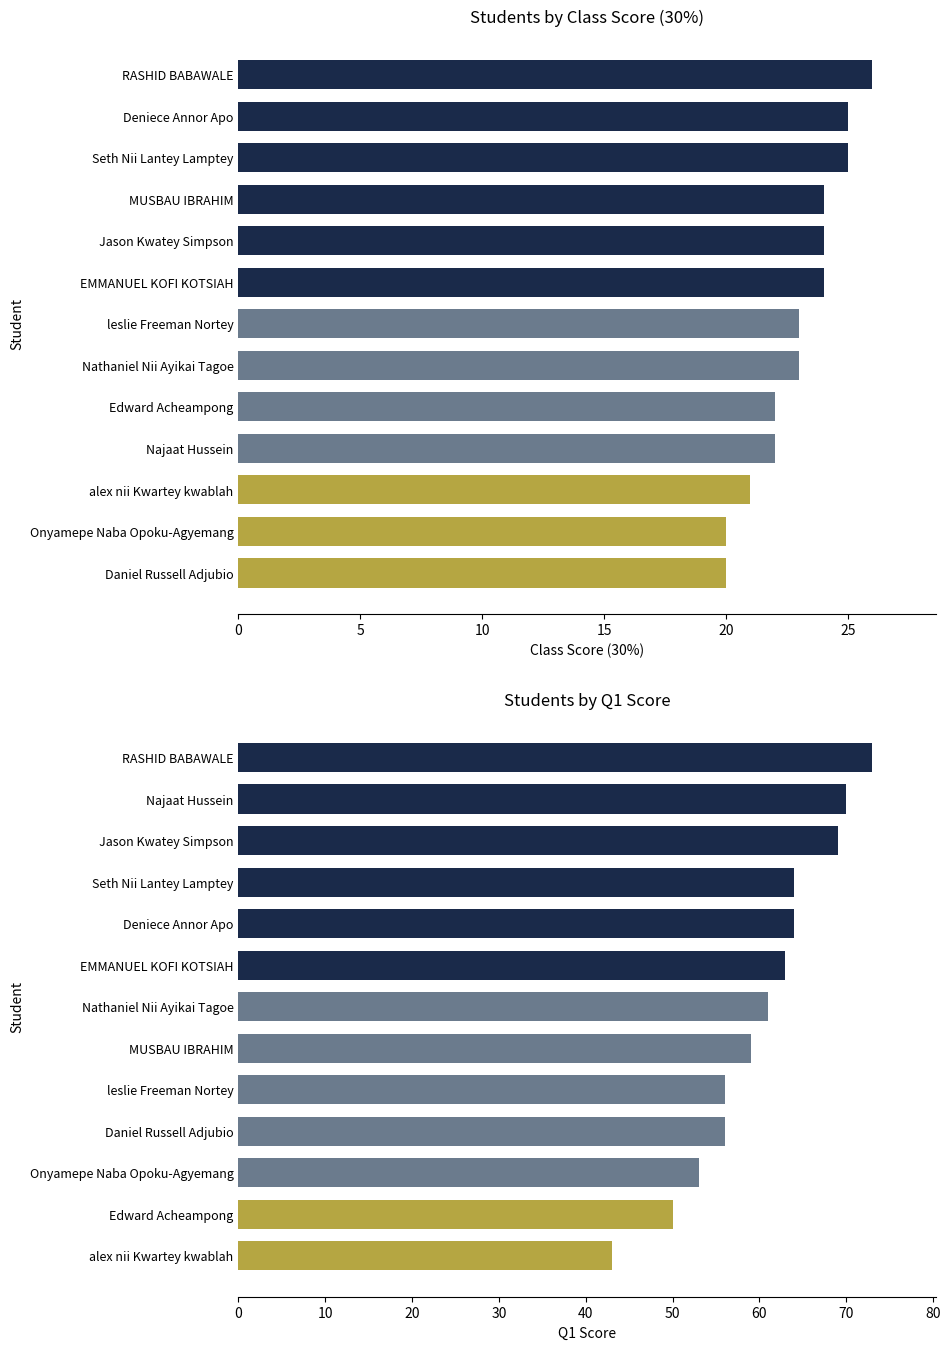

How many data points does each series have?

13